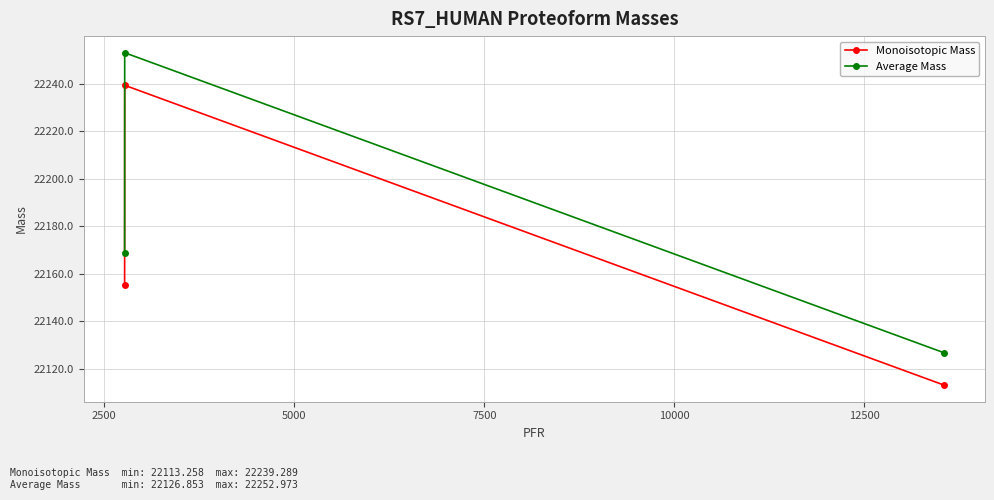

What is the smallest value displayed?

22113.3